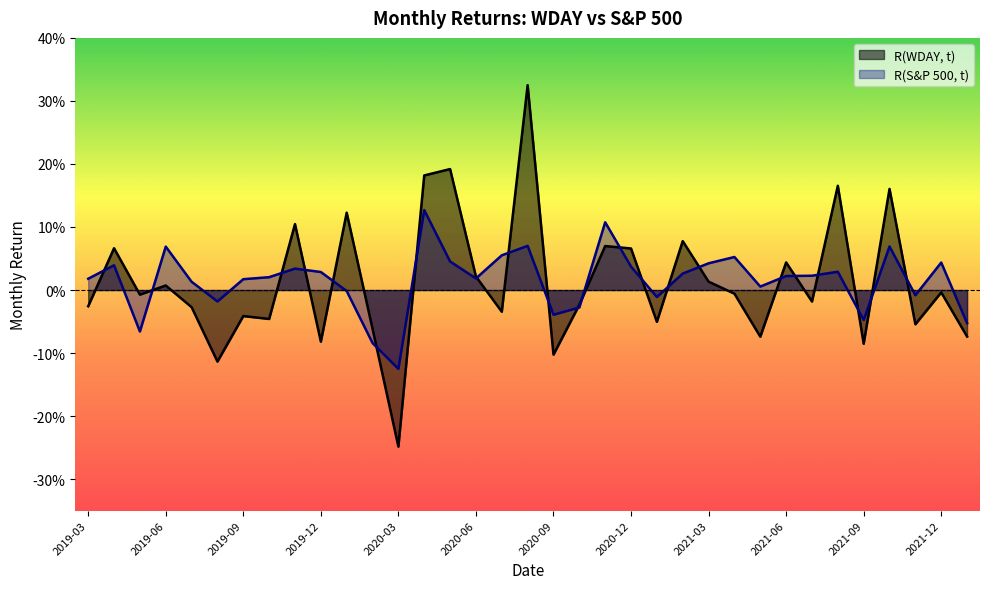

What position from the left is 2019-03?

1